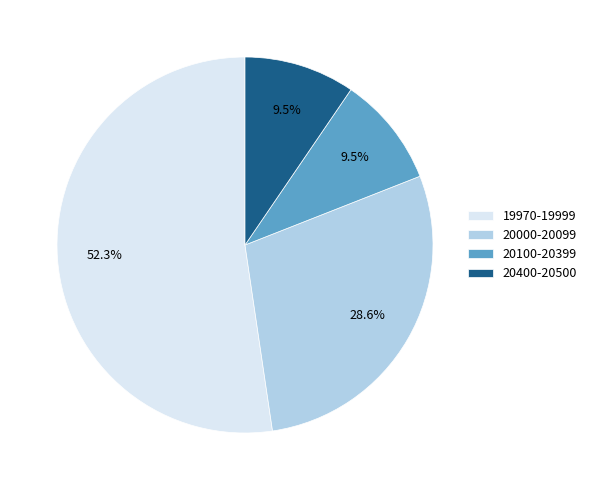

Between 20100-20399 and 20000-20099, which is larger?

20000-20099